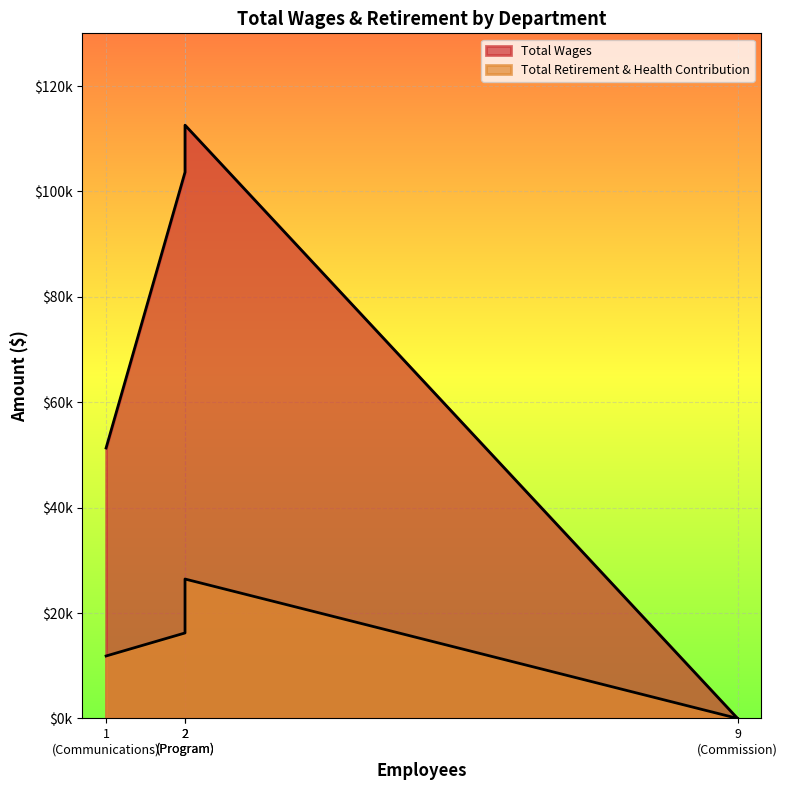

The Total Wages series shows -64197 at Commission. True or false?

False